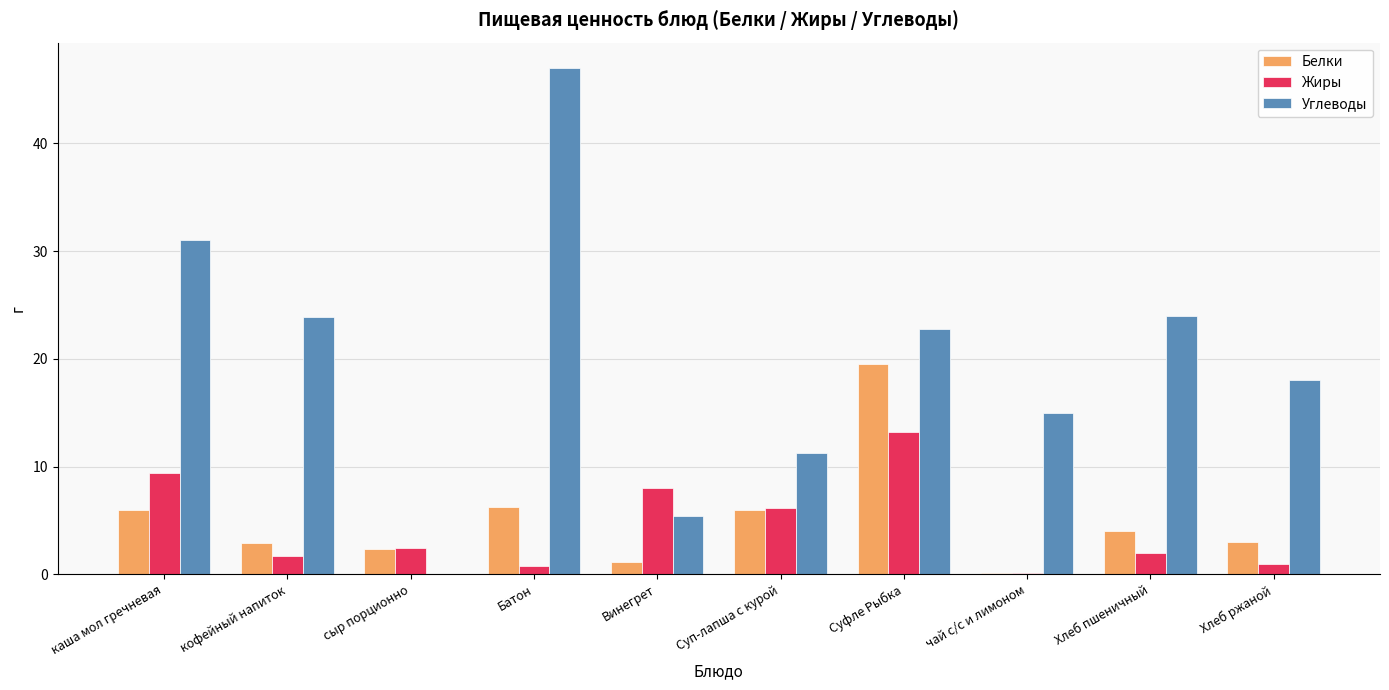

Where does the Белки series first go above 4?

каша мол гречневая